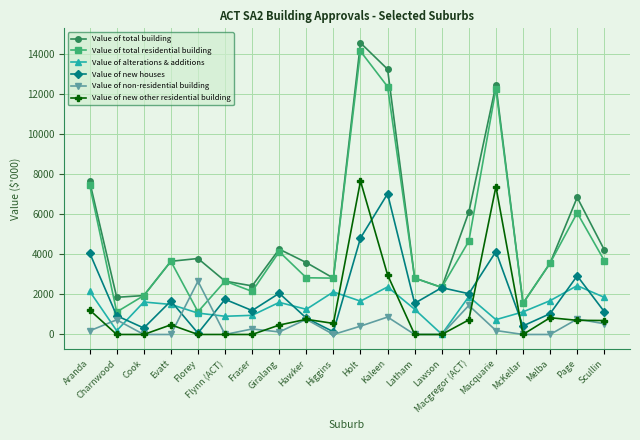

True or false: Value of total building has a value of 1558.9 at McKellar.

True